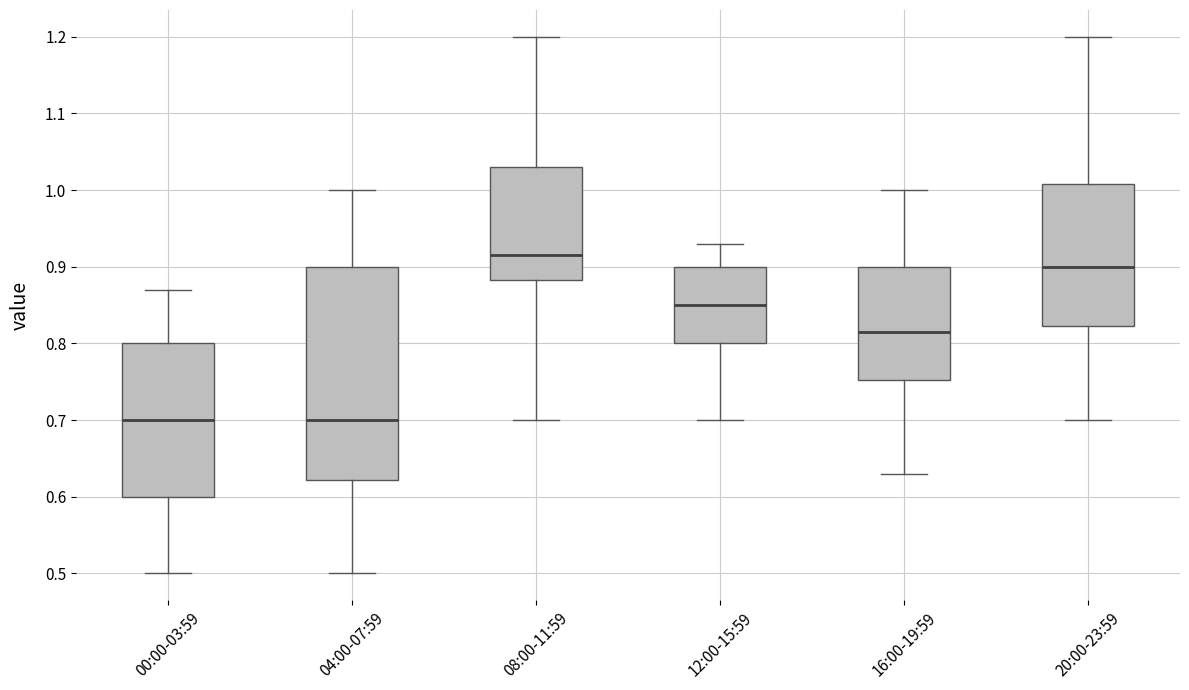

Reading left to right, read every box against the y-axis: the position of its median line, the range the box covers, and the ends of its whiskers. The values are not printed on the chart, so give them approximately, as read against the axis.

00:00-03:59: median 0.70, box 0.60 to 0.80, whiskers 0.50 to 0.87
04:00-07:59: median 0.70, box 0.62 to 0.90, whiskers 0.50 to 1.00
08:00-11:59: median 0.92, box 0.88 to 1.03, whiskers 0.70 to 1.20
12:00-15:59: median 0.85, box 0.80 to 0.90, whiskers 0.70 to 0.93
16:00-19:59: median 0.82, box 0.75 to 0.90, whiskers 0.63 to 1.00
20:00-23:59: median 0.90, box 0.82 to 1.01, whiskers 0.70 to 1.20